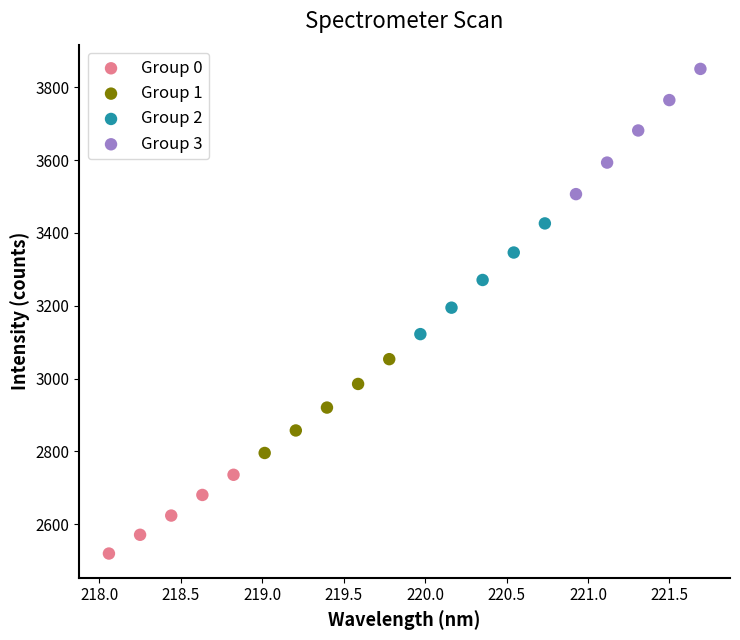

Which series has the largest Y range (max minus min)?

Group 3